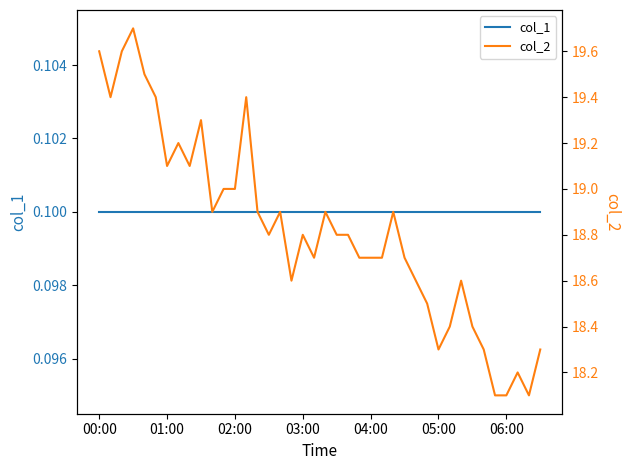

True or false: col_1 and col_2 cross at least once.

False